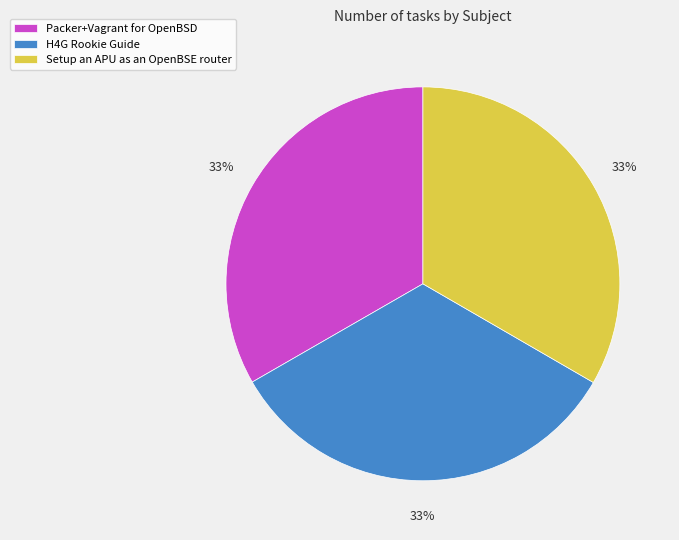

Is the sum of Packer+Vagrant for OpenBSD and H4G Rookie Guide greater than half?

Yes